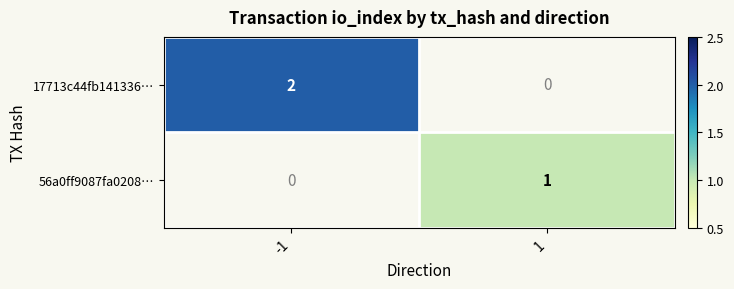

Which category has the lowest value across all series?

1